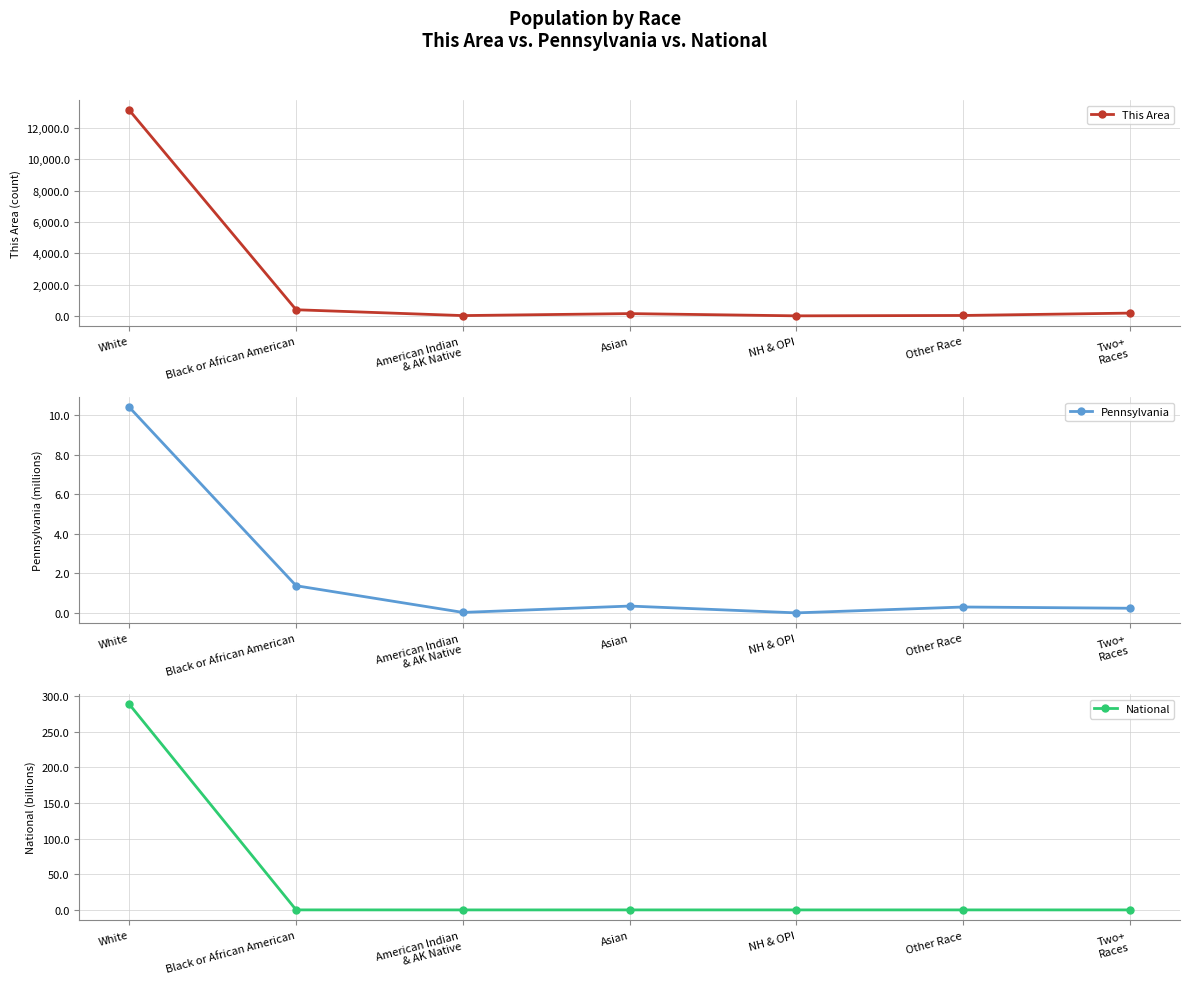

At which category is the sum across all series the highest?

White